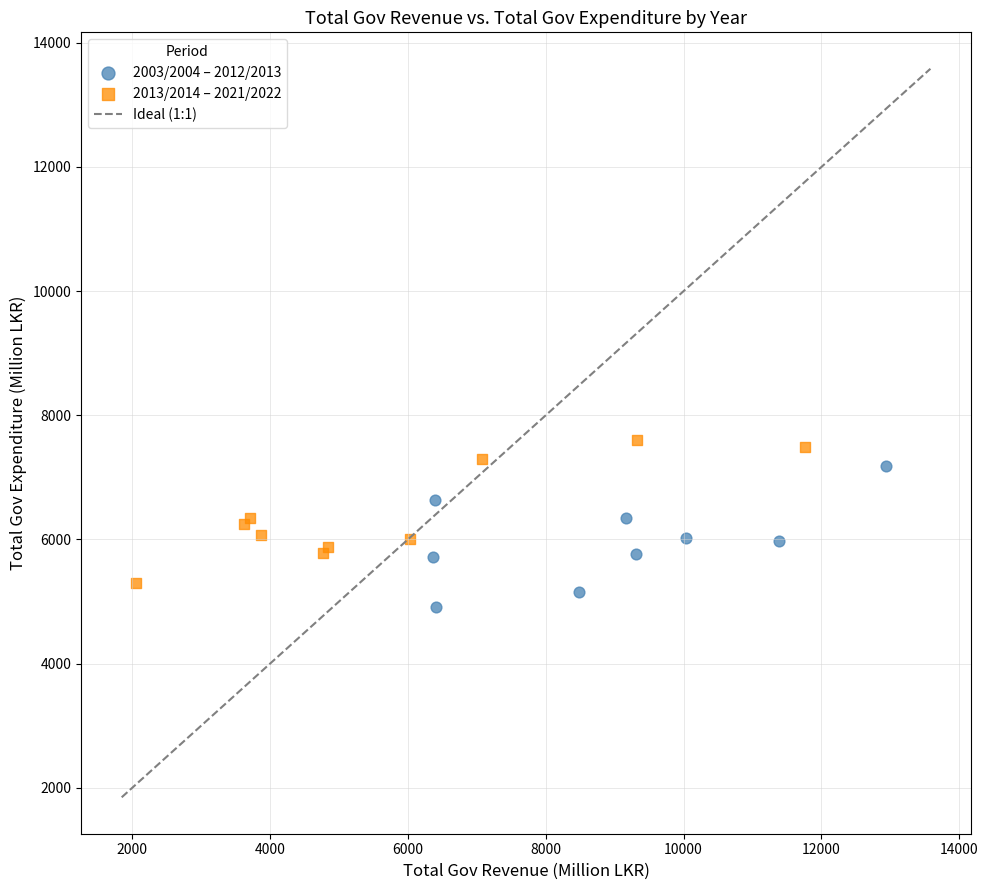

Which series reaches the maximum Y coordinate?

2013/2014 – 2021/2022